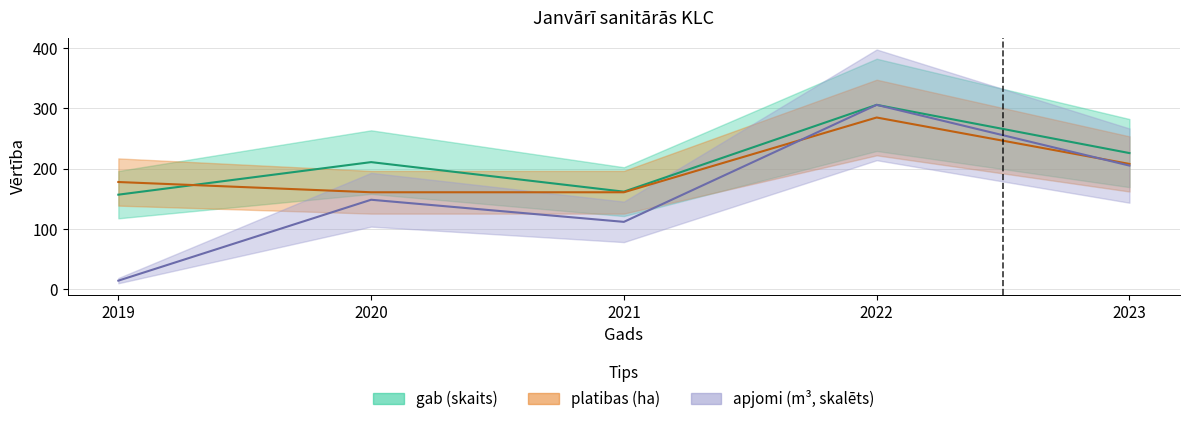

What is the difference between the maximum and minimum values in the gab series?

149.0